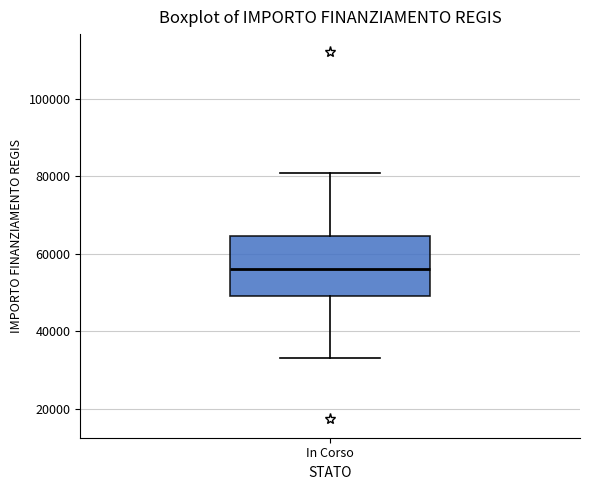

Where does the median line of the box for In Corso sit on the y-axis? The values are not printed on the chart, so give them approximately, as read against the axis.

56000